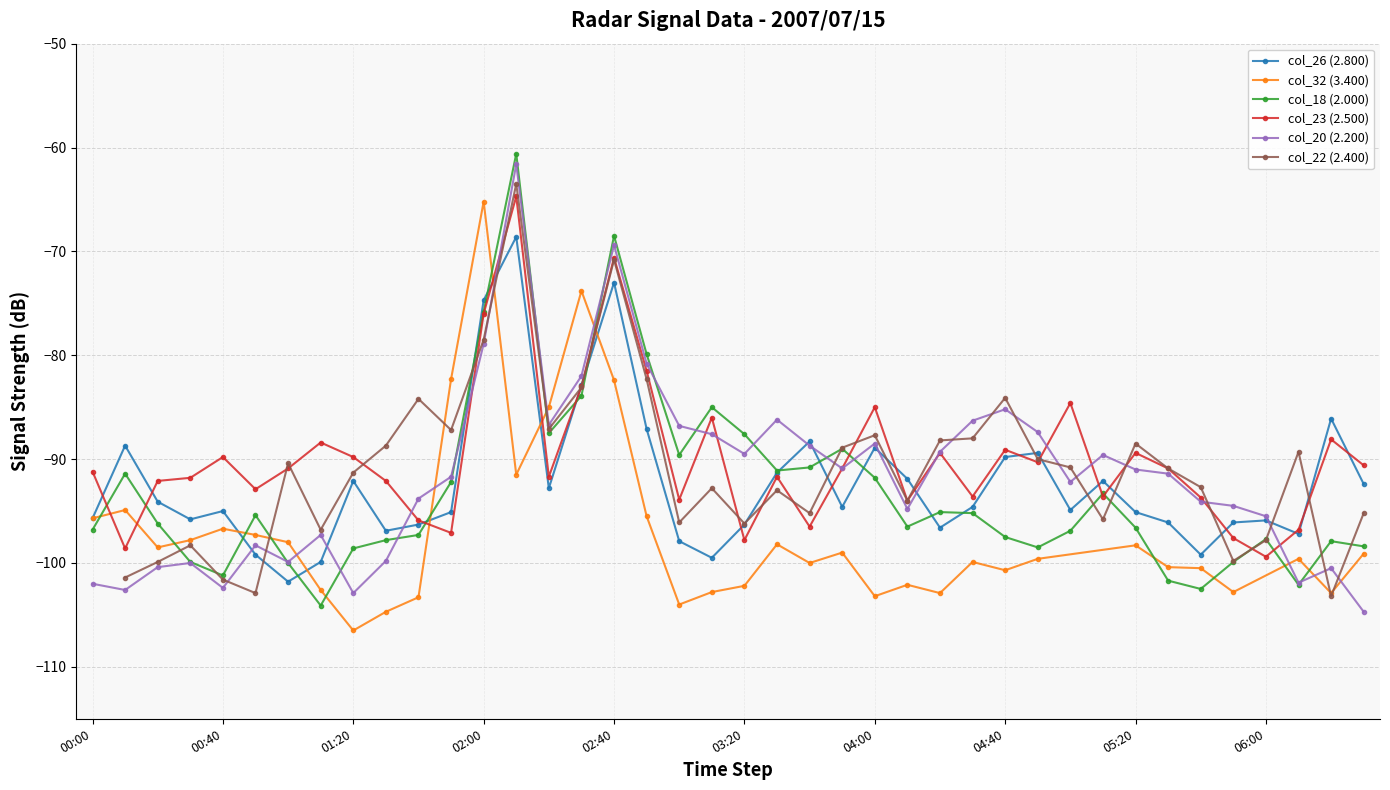

What value does the col_20 (2.200) series have at 02:40?

-69.4